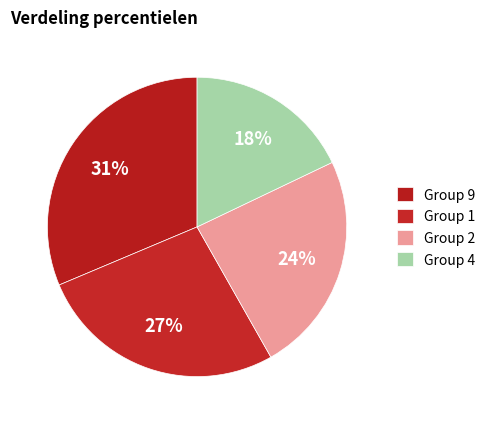

How many segments does this pie chart have?

4